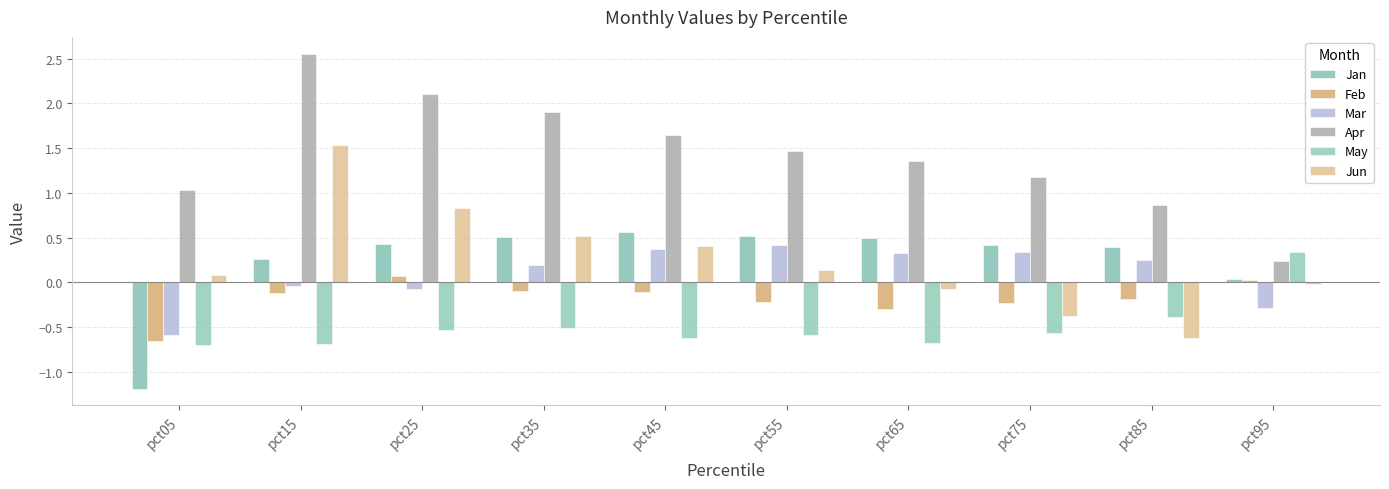

The value of Jun at pct45 is 0.1. True or false?

False